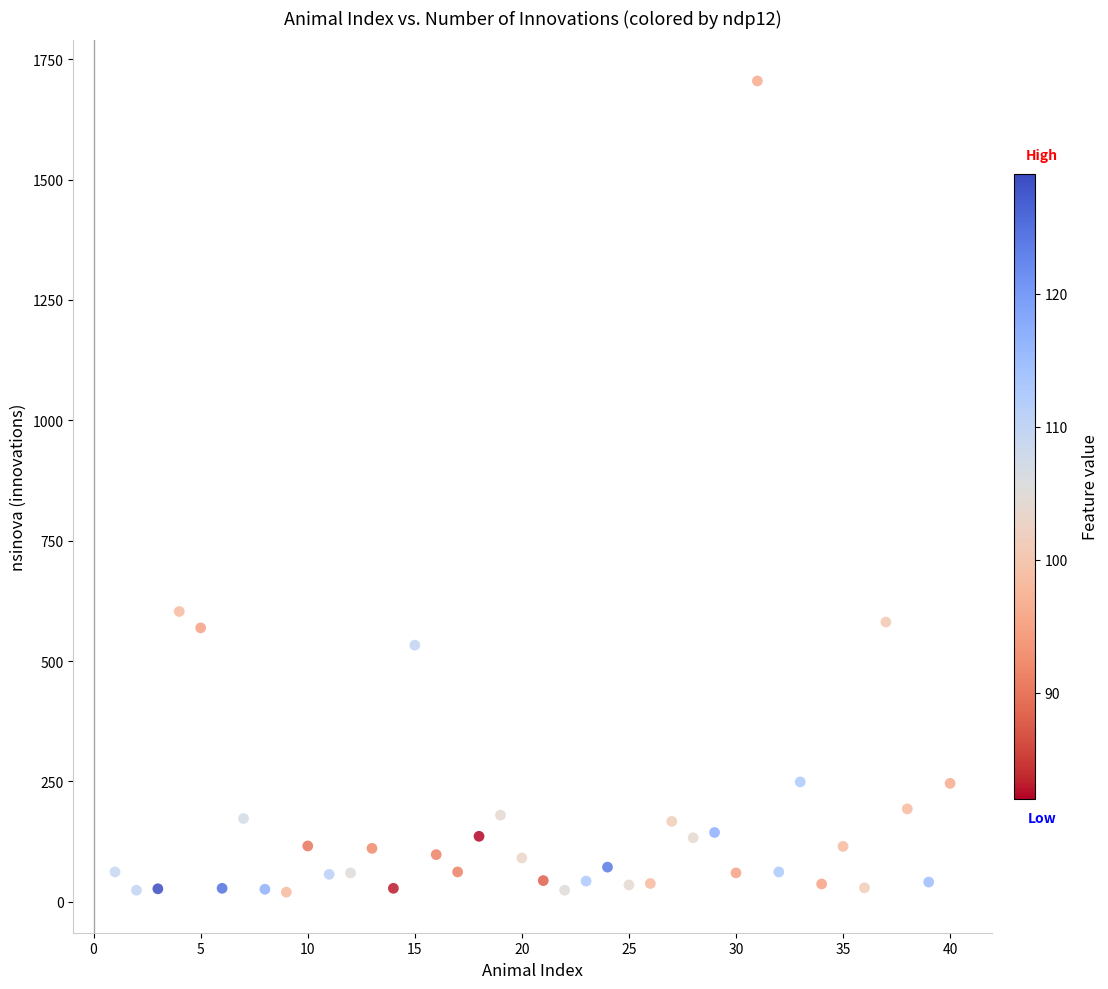

What is the range of Y values (max minus min)?

1685